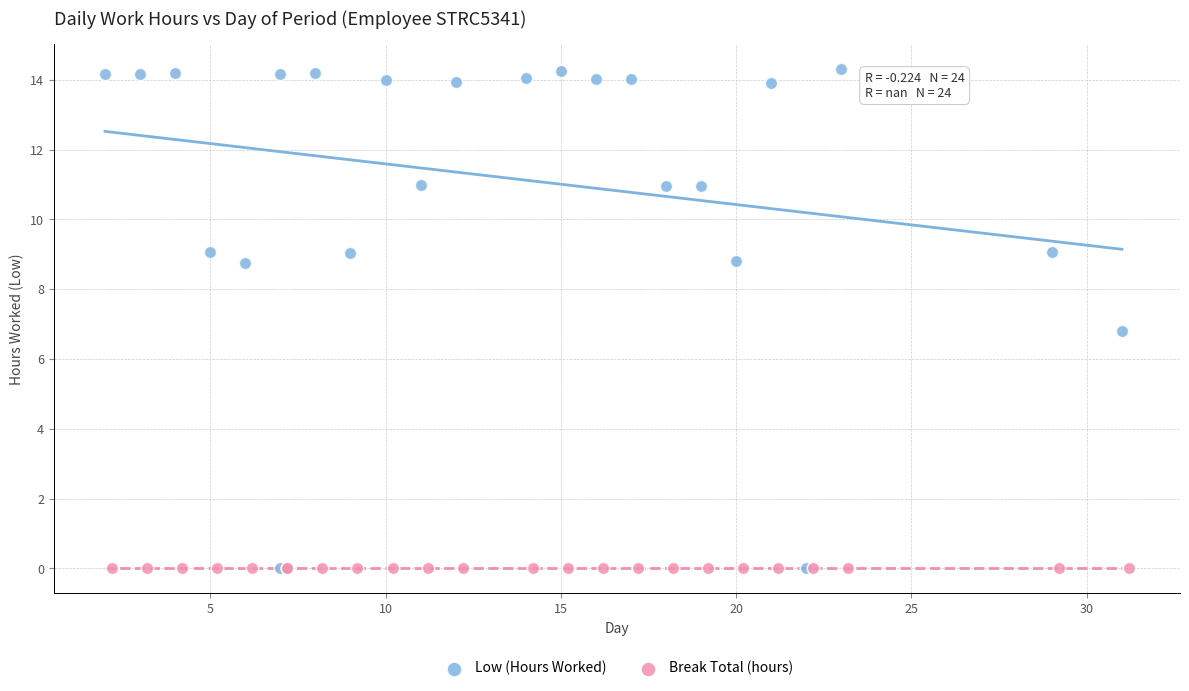

What are all the series names shown in the legend?

Low (Hours Worked), Break Total (hours)